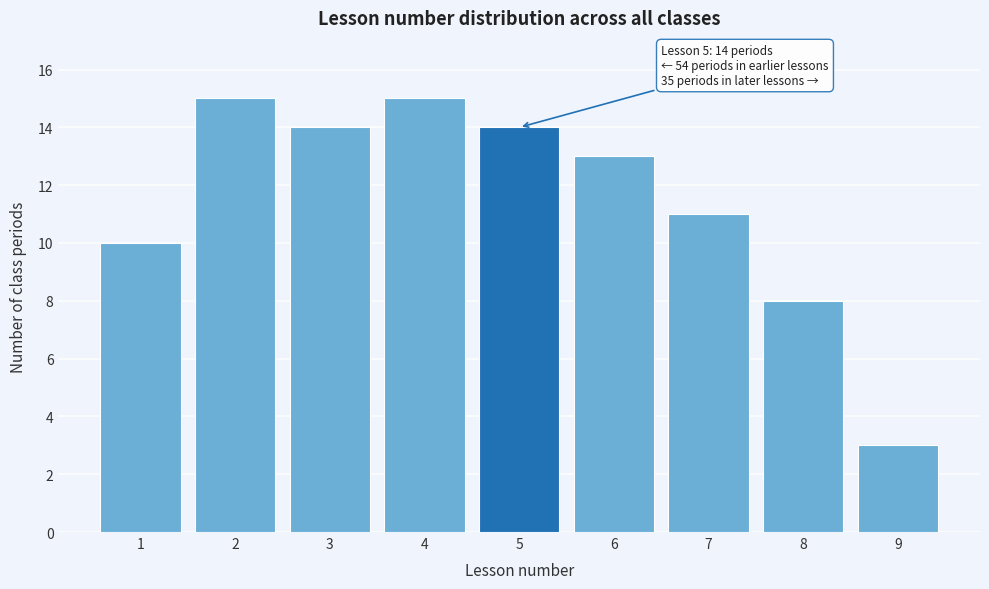

Reading left to right, transcribe all the data shown in this chart.

10	15	14	15	14	13	11	8	3